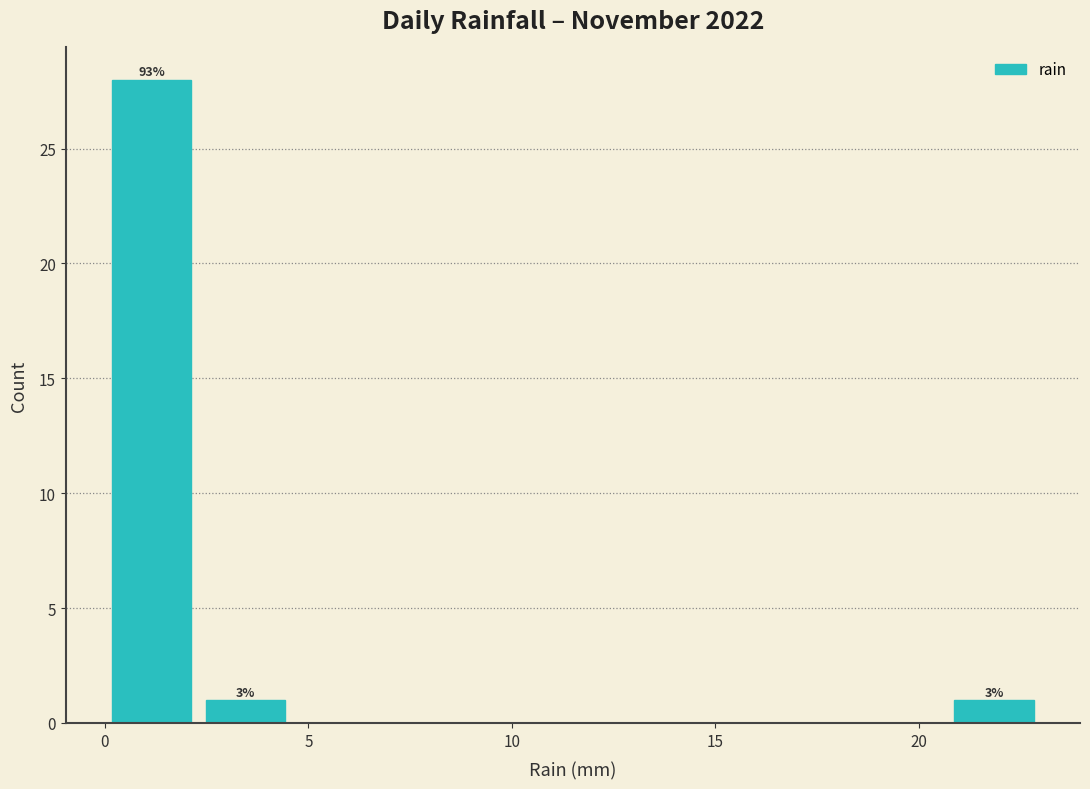

Which range on the x-axis has the tallest bar?

0.0 to 2.3